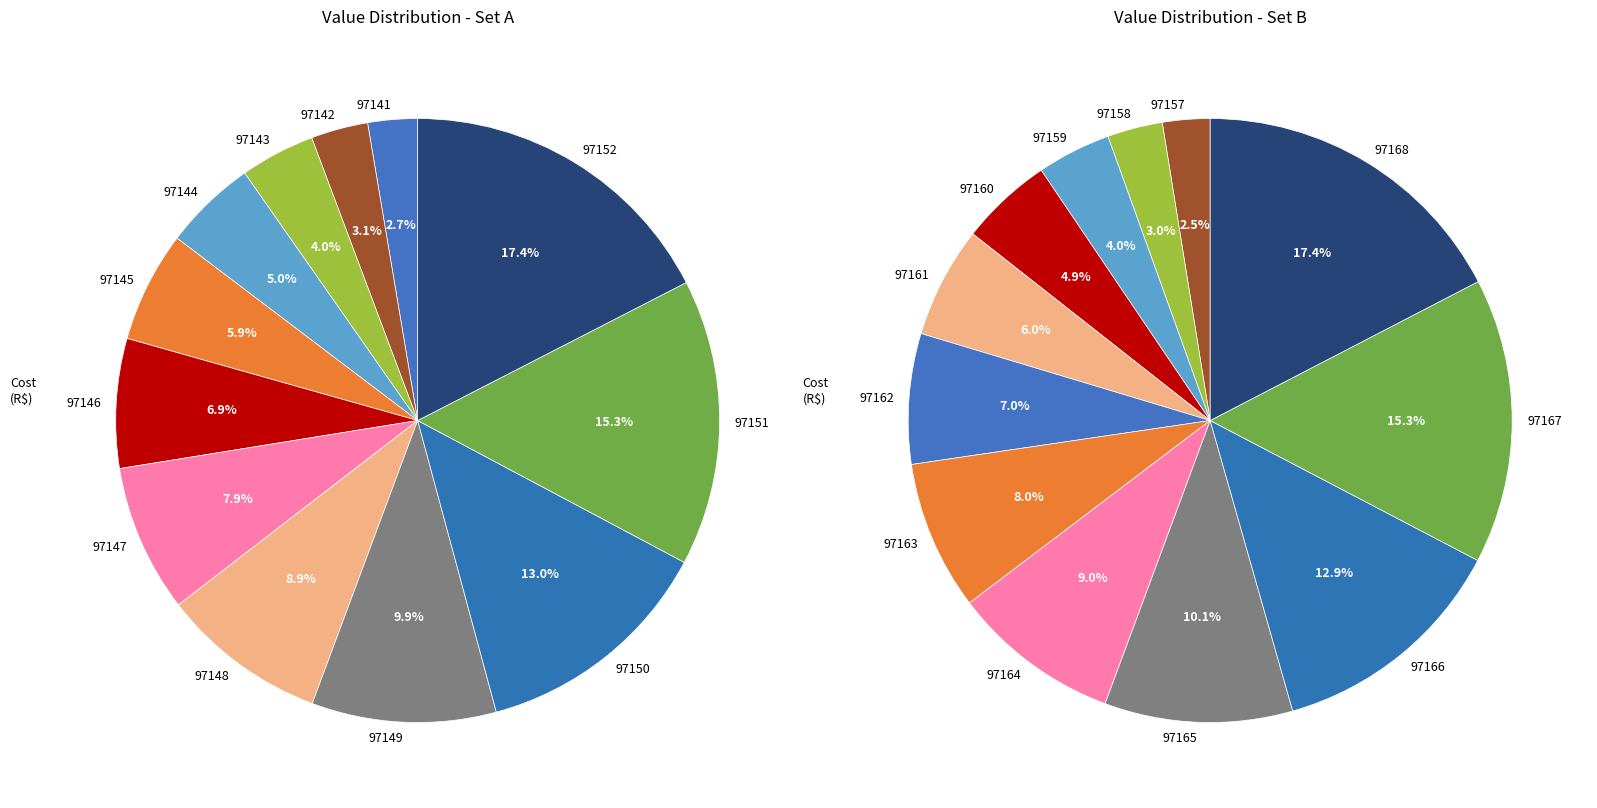

Which category has the biggest portion of the pie?

97152